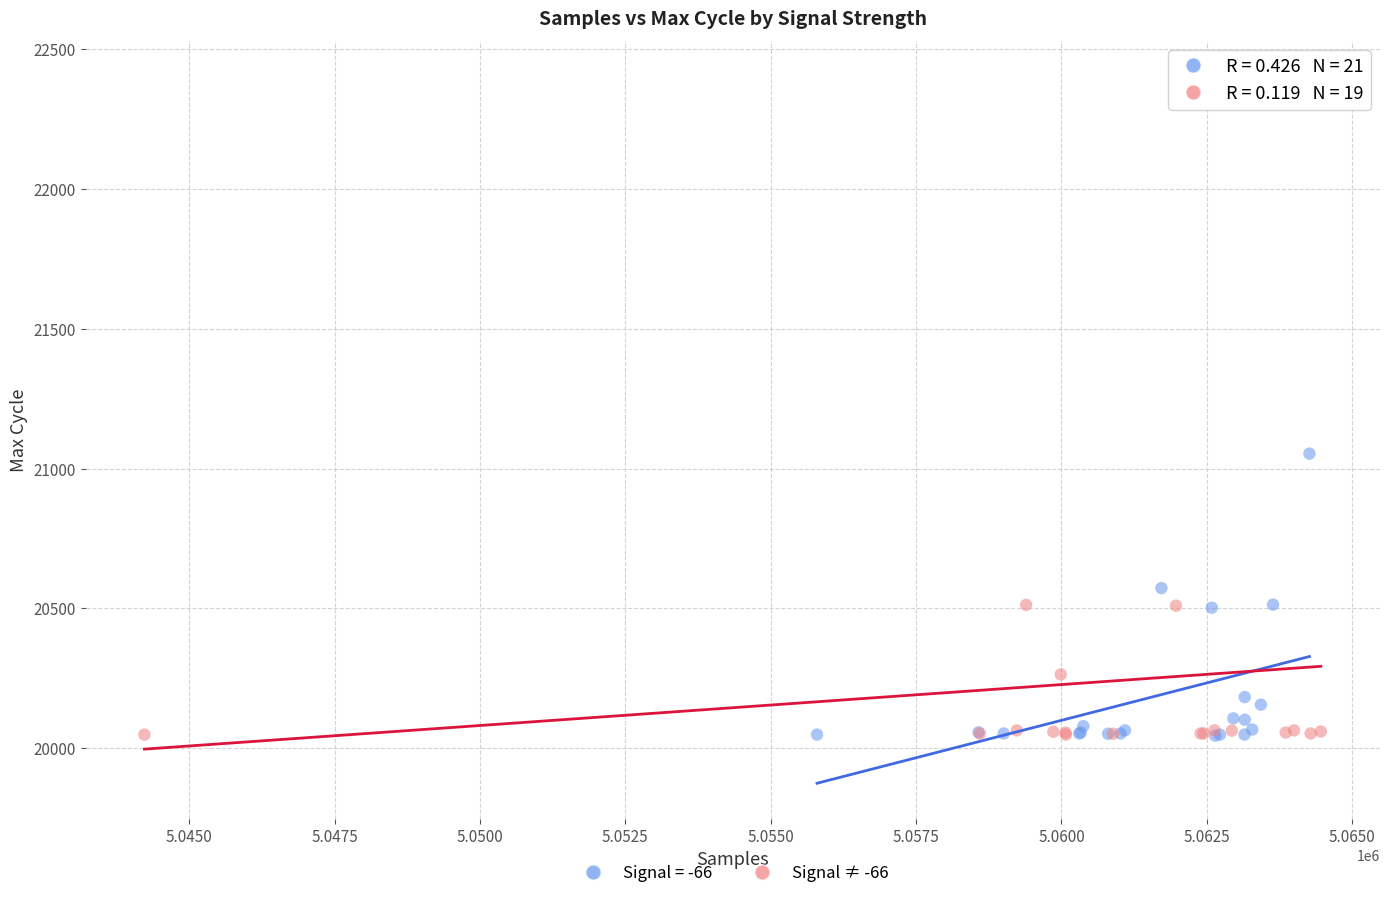

Which series reaches the maximum Y coordinate?

Signal ≠ -66